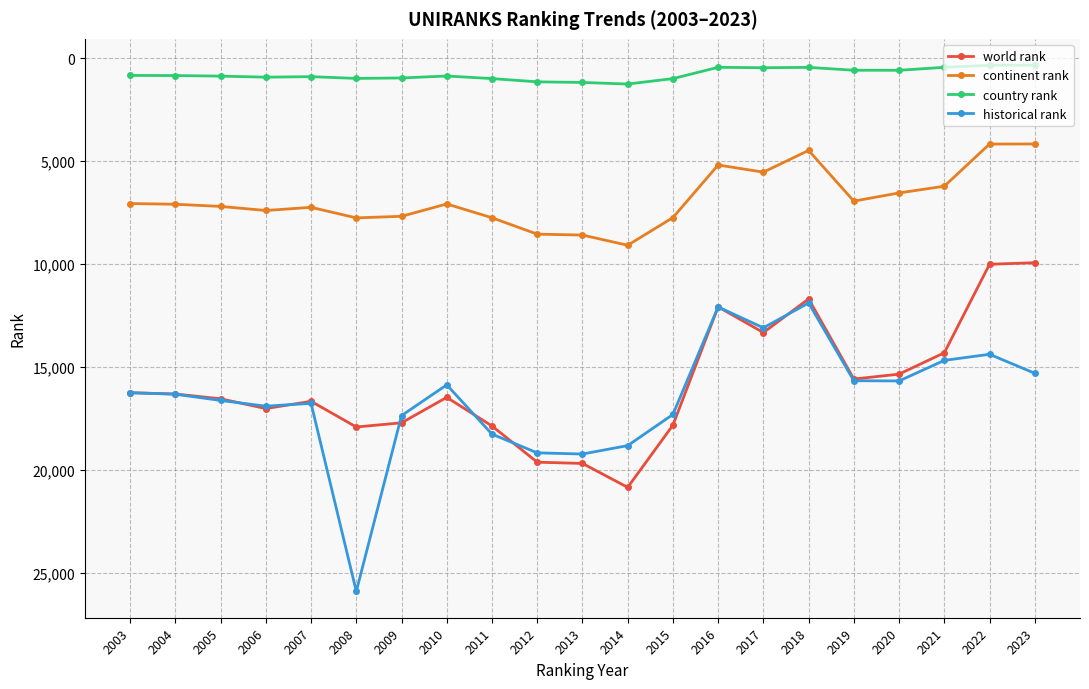

True or false: historical rank and country rank intersect in this chart.

False